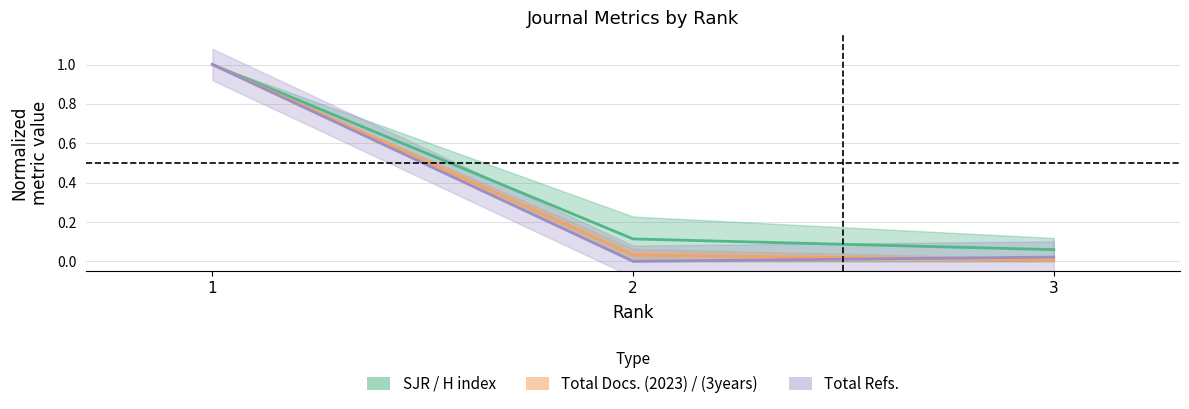

List the series in order of their peak value, lowest first.

SJR / H index, Total Docs. (2023) / (3years), Total Refs.